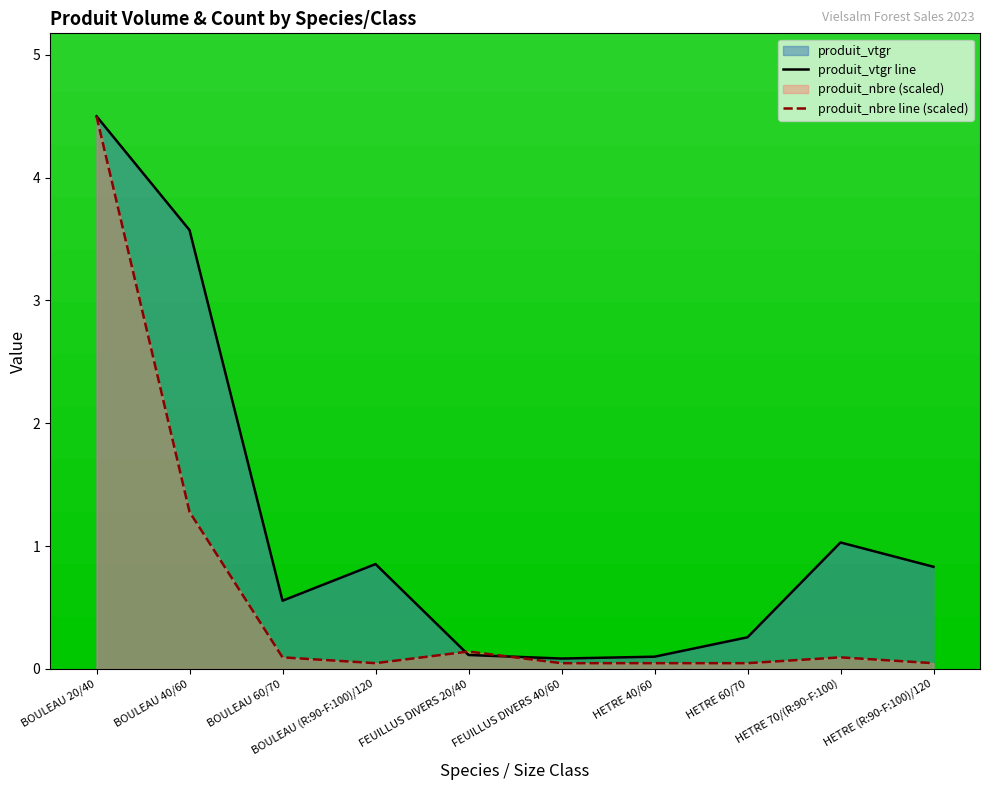

What is the total value across all series at BOULEAU (R:90-F:100)/120?

0.9